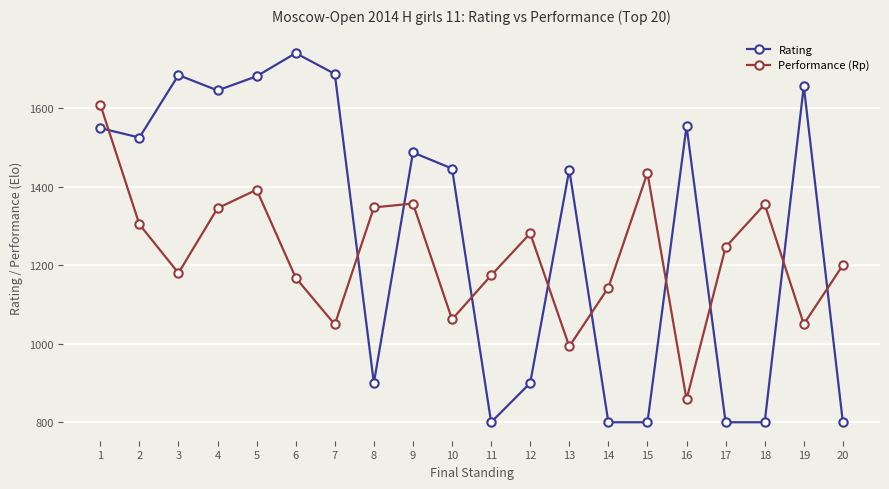

What is the difference between the maximum and minimum values in the Performance (Rp) series?

751